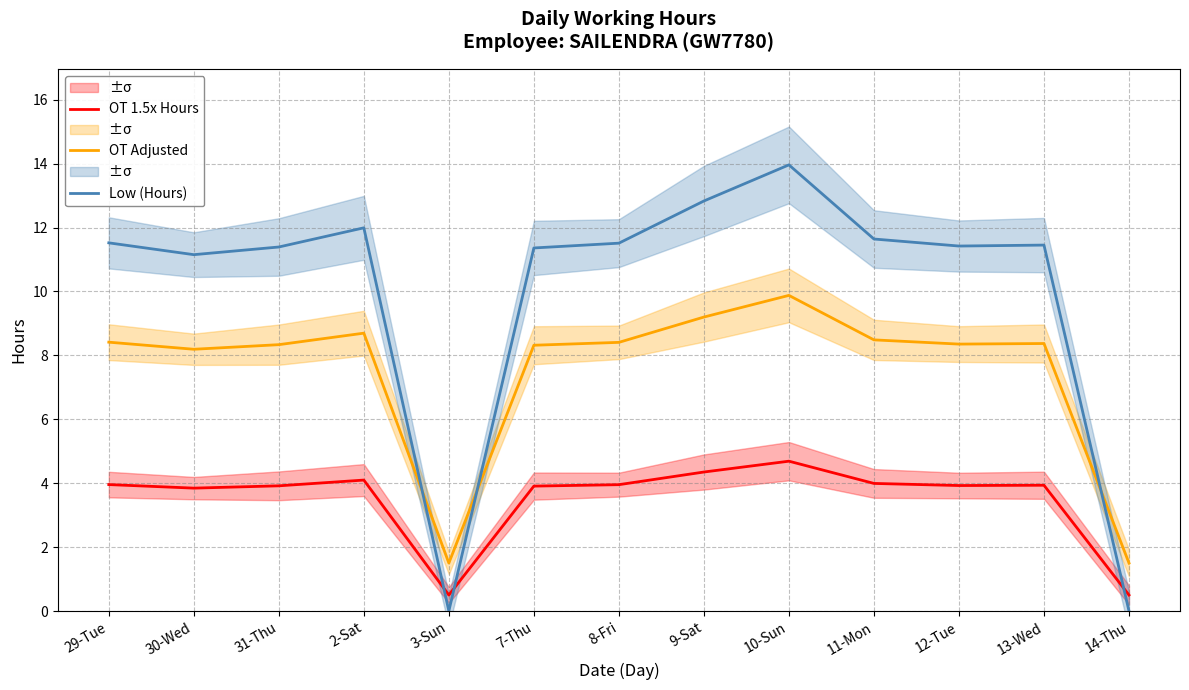

Read the OT 1.5x Hours value at 3-Sun.

0.5